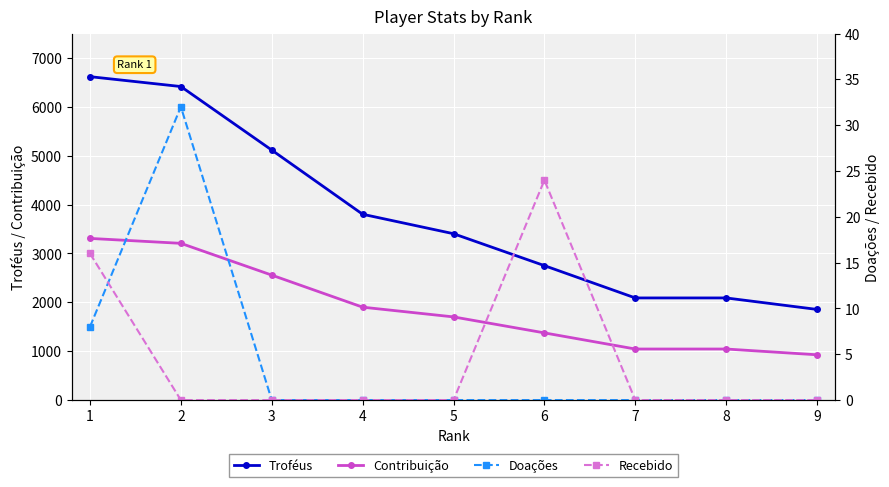

Which series has the largest total across all categories?

Troféus